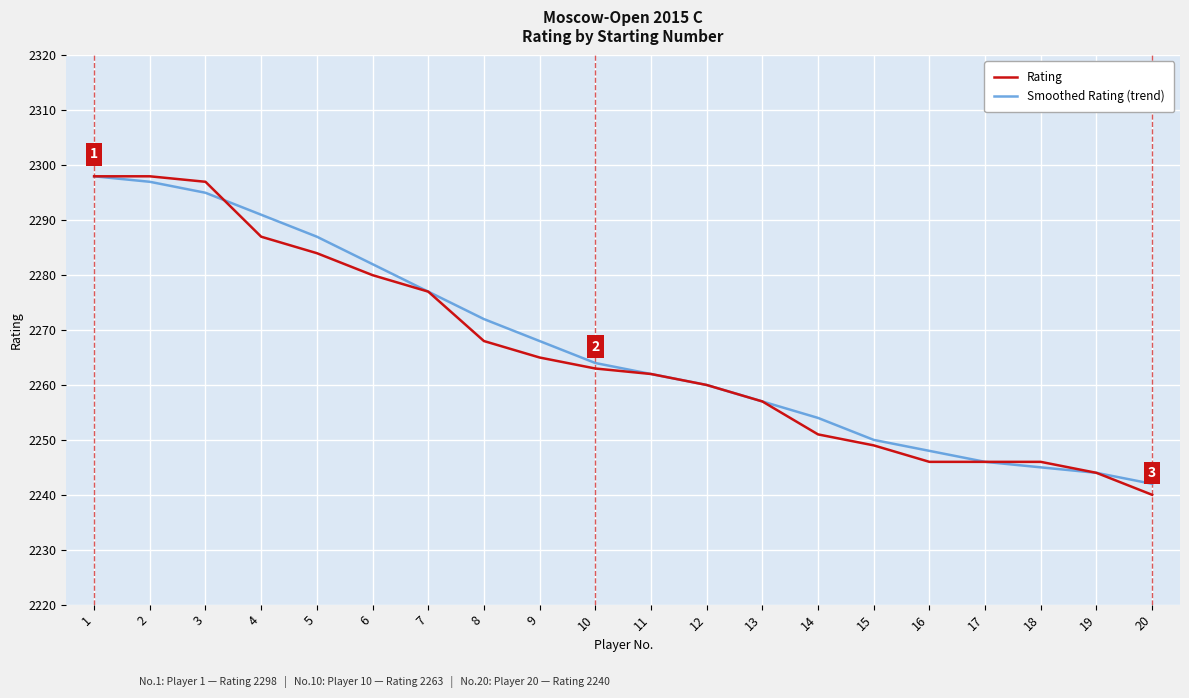

At how many categories does at least one series exceed 2241?

20